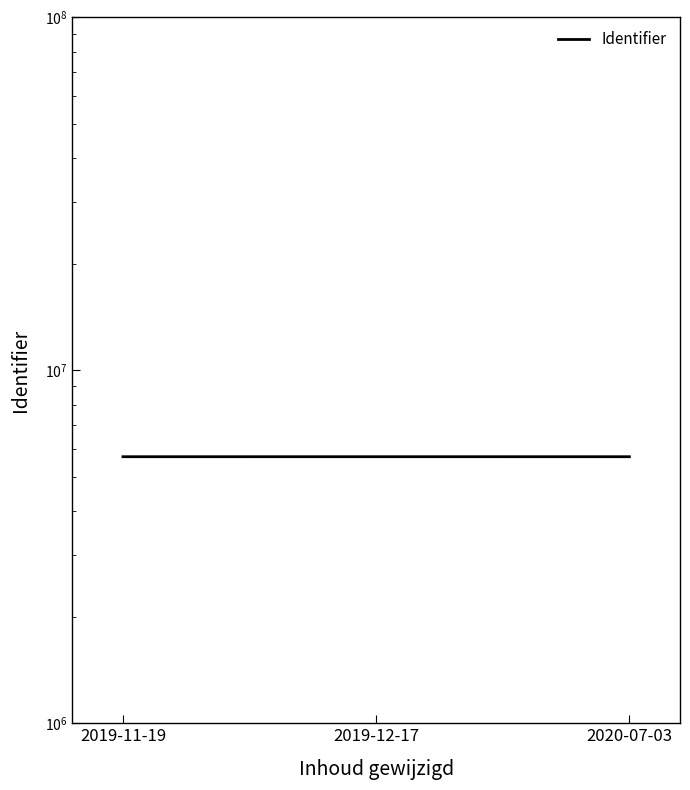

What is the minimum value shown in the chart?

5691867